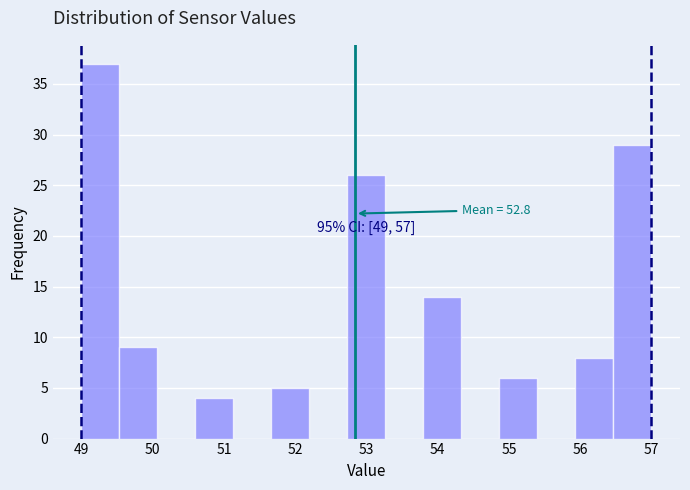

Over which range of the x-axis is the bar tallest?

49.0 to 49.5